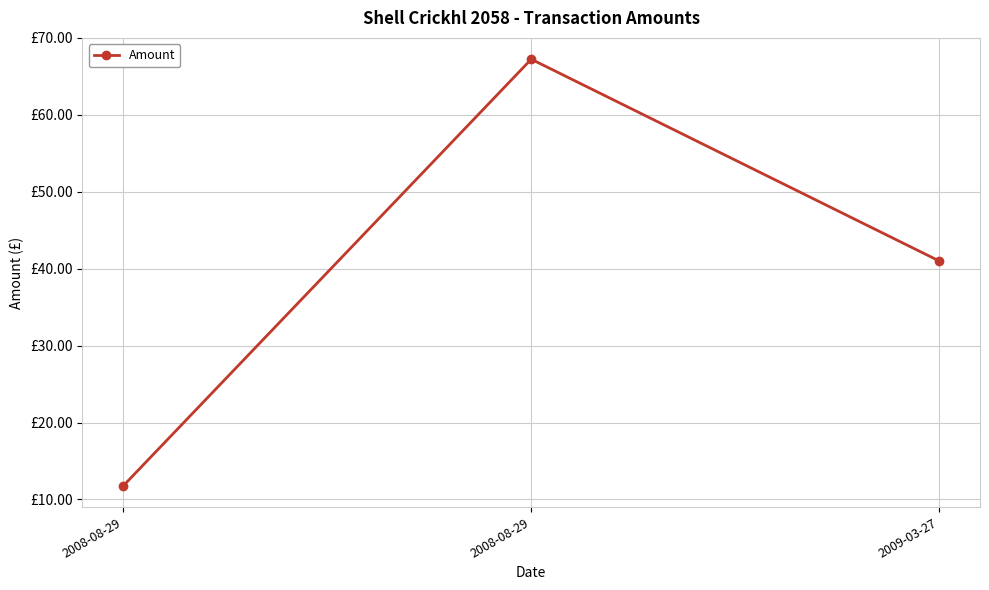

Does the chart have visible grid lines?

Yes